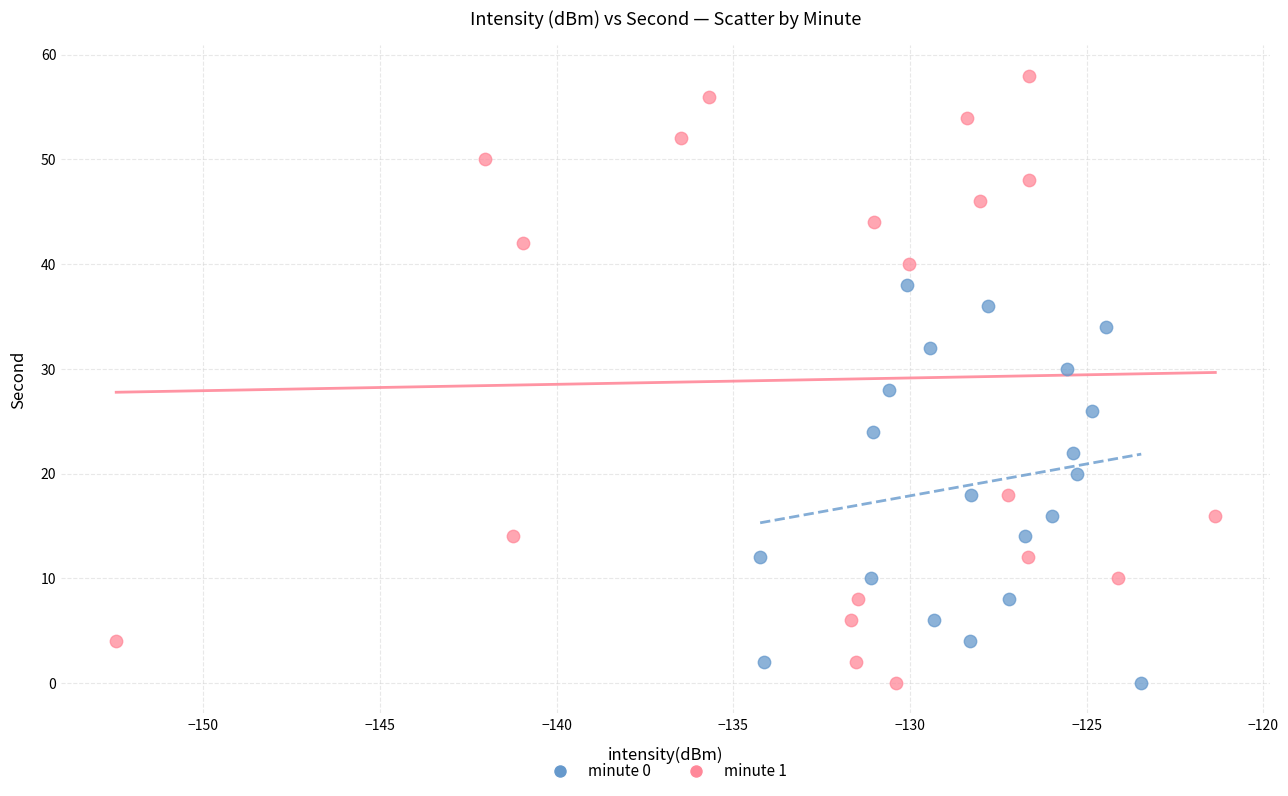

Which series has the largest Y range (max minus min)?

minute 1